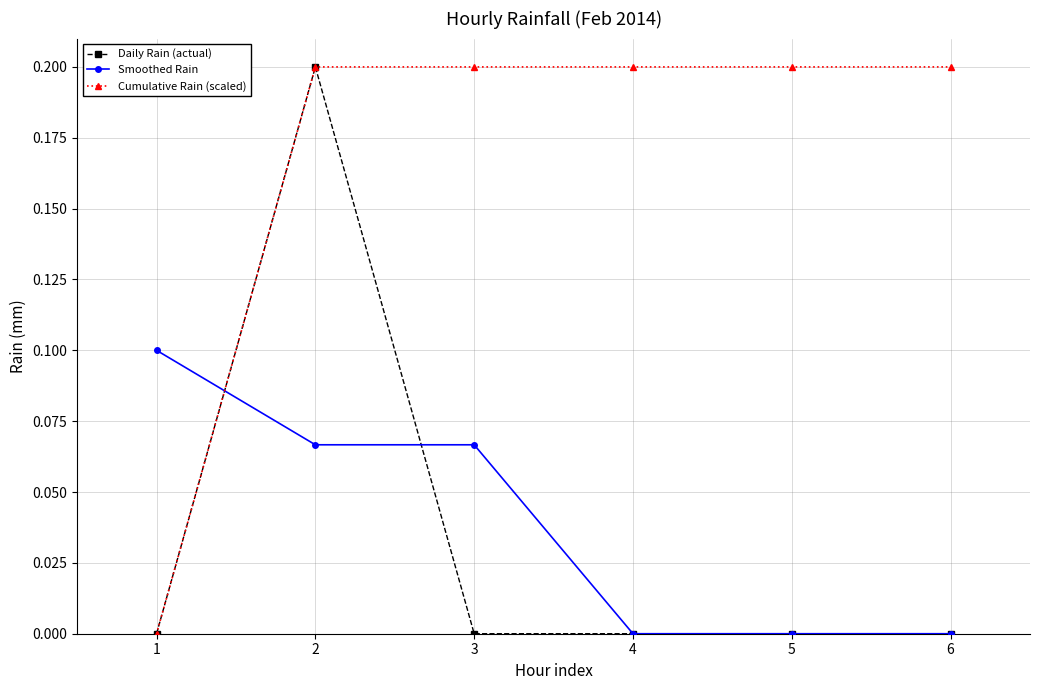

Which series changed the most between 1 and 4?

Cumulative Rain (scaled)